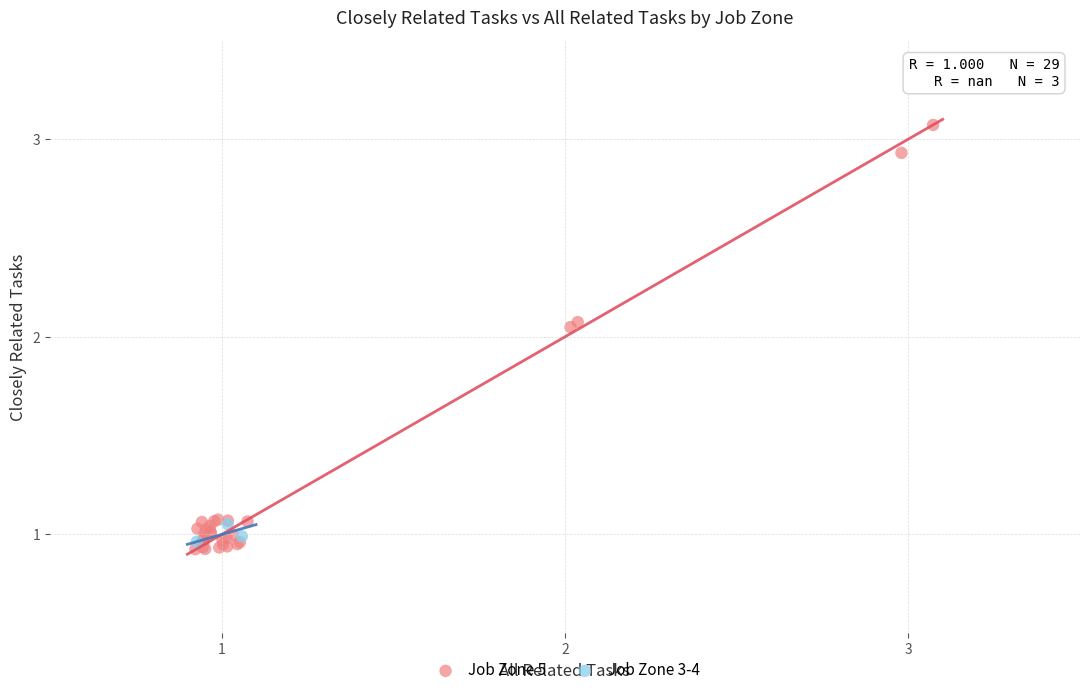

Which series contains the lowest Y value?

Job Zone 5